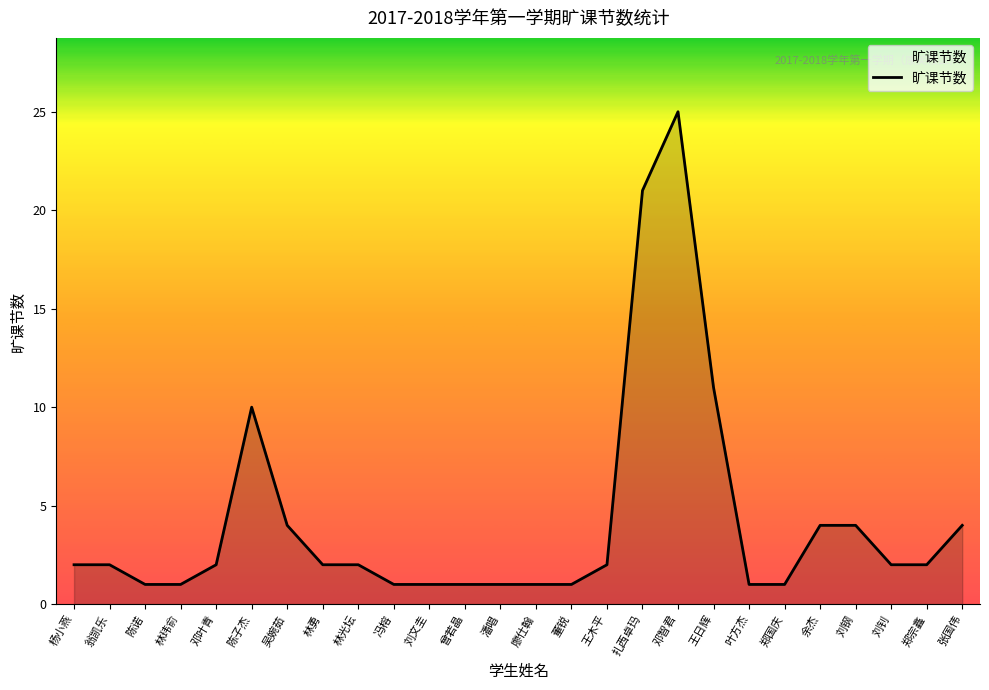

Which category has the highest value across all series?

邓智君